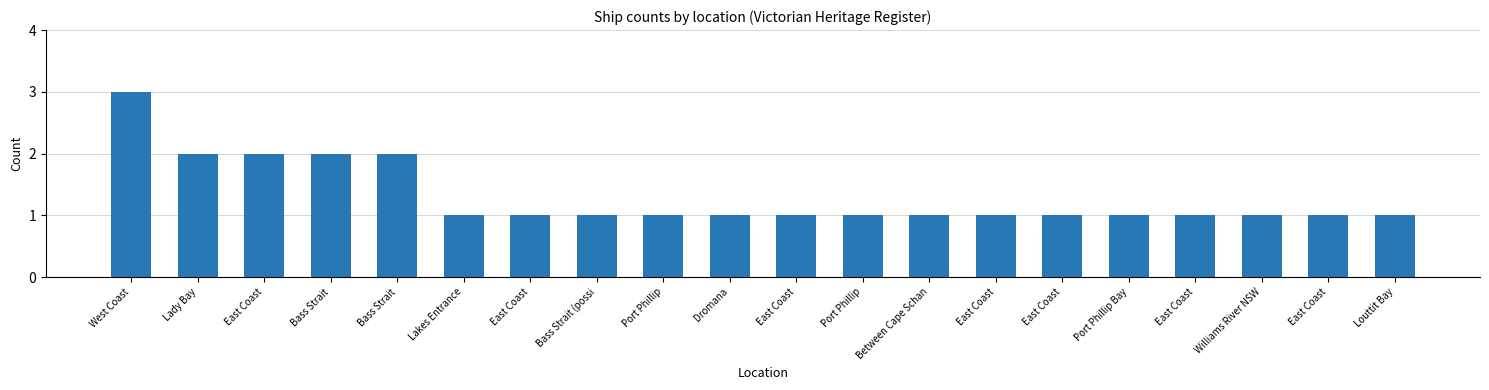

Rank the categories by value from lowest to highest.

Lakes Entrance, East Coast, Bass Strait (possi, Port Phillip, Dromana, East Coast, Port Phillip, Between Cape Schan, East Coast, East Coast, Port Phillip Bay, East Coast, Williams River NSW, East Coast, Louttit Bay, Lady Bay, East Coast, Bass Strait, Bass Strait, West Coast